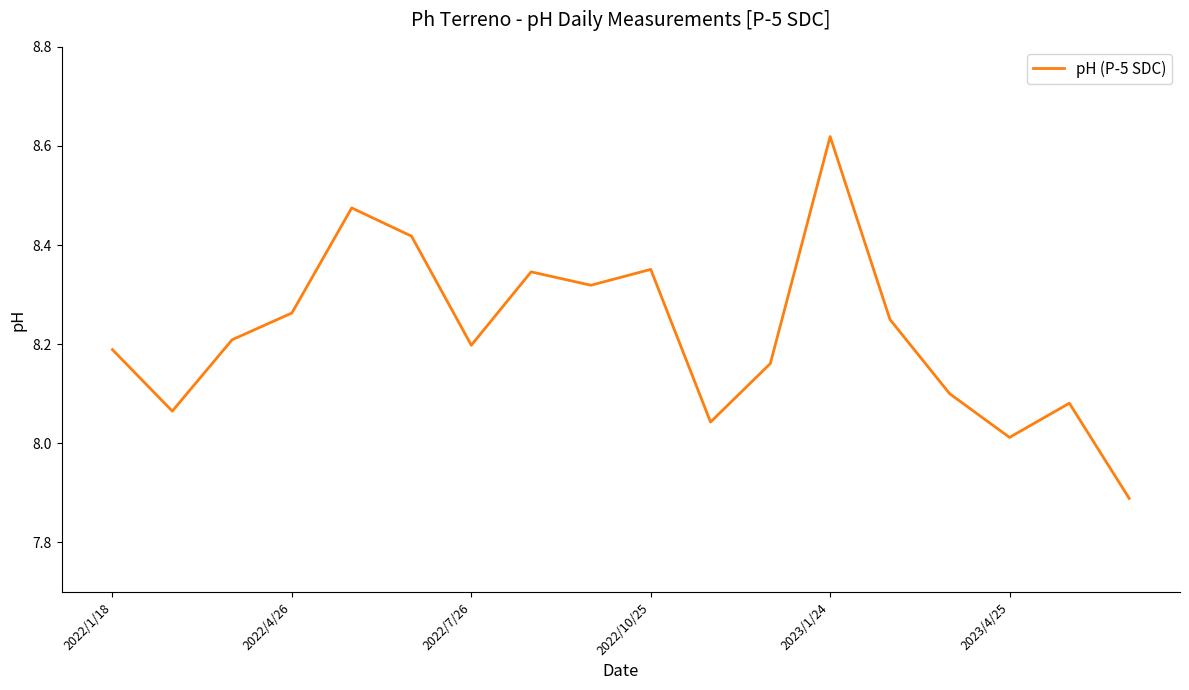

What is the difference between the maximum and minimum values?

0.7